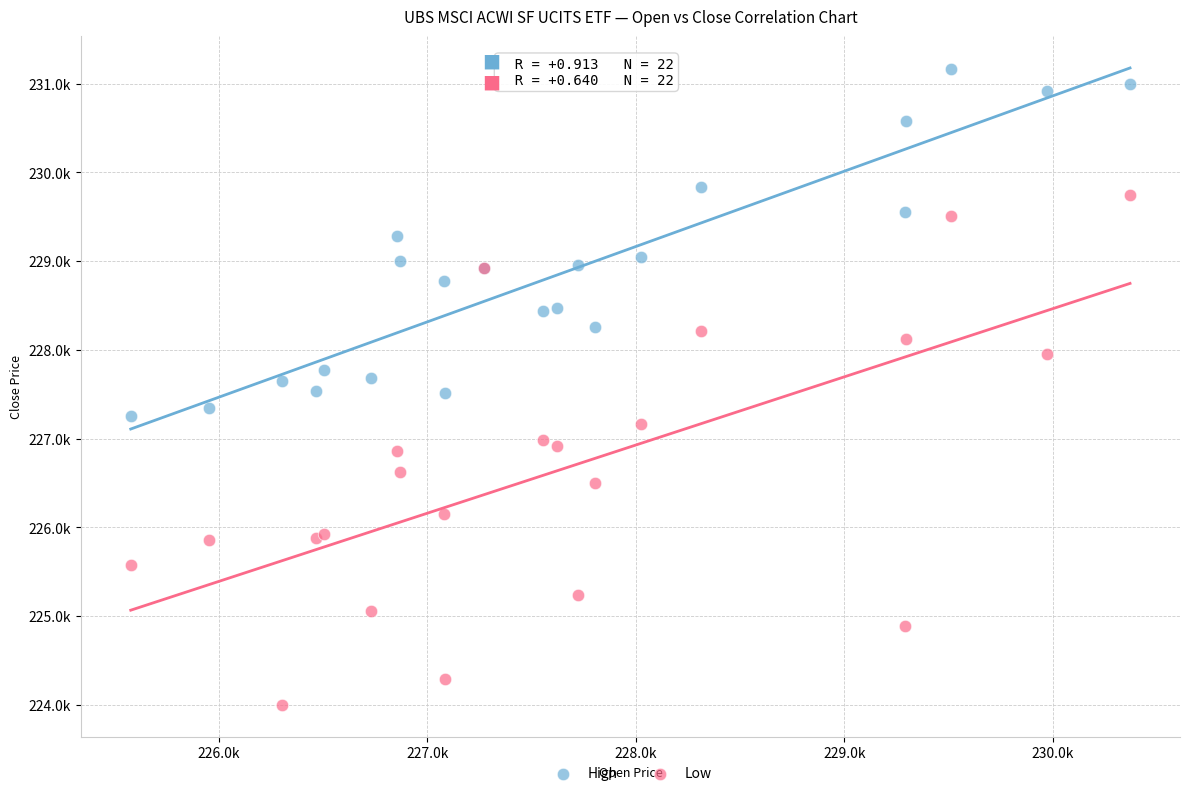

Which series contains the lowest Y value?

Low